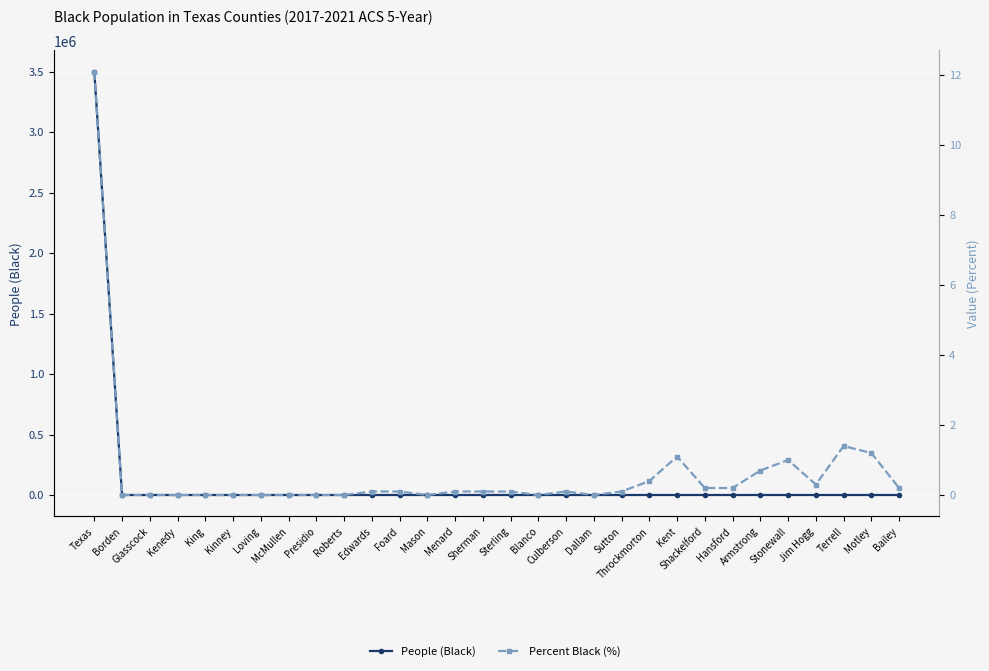

Between Dallam and Borden, which is larger?

Dallam